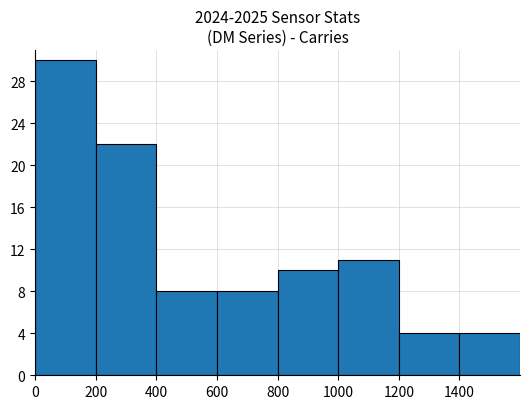

How many data points are less than 10?

4